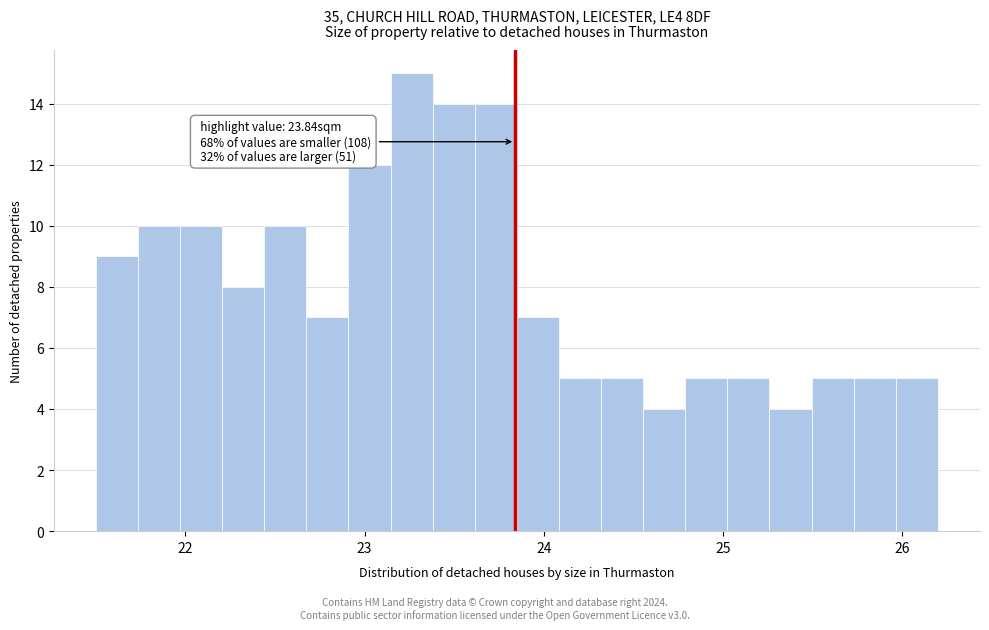

Around what value on the x-axis is the tallest bar? Give the approximate position of its centre, as read against the axis.

23.3